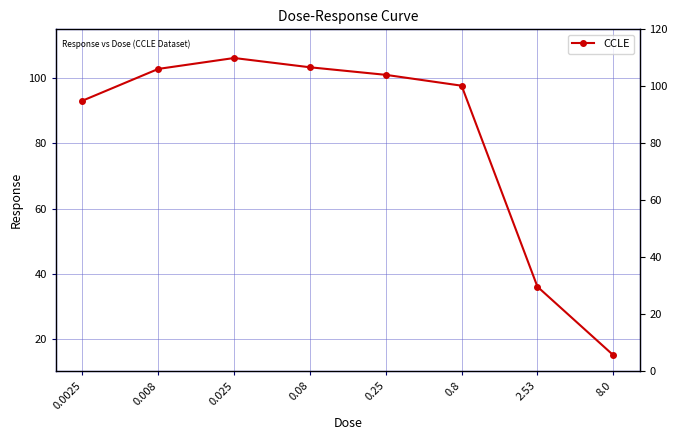

Rank the categories by value from highest to lowest.

0.025, 0.08, 0.008, 0.25, 0.8, 0.0025, 2.53, 8.0